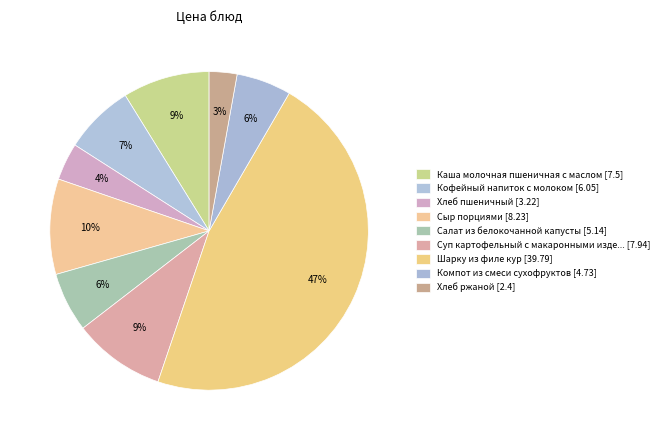

How many slices are in this pie chart?

9